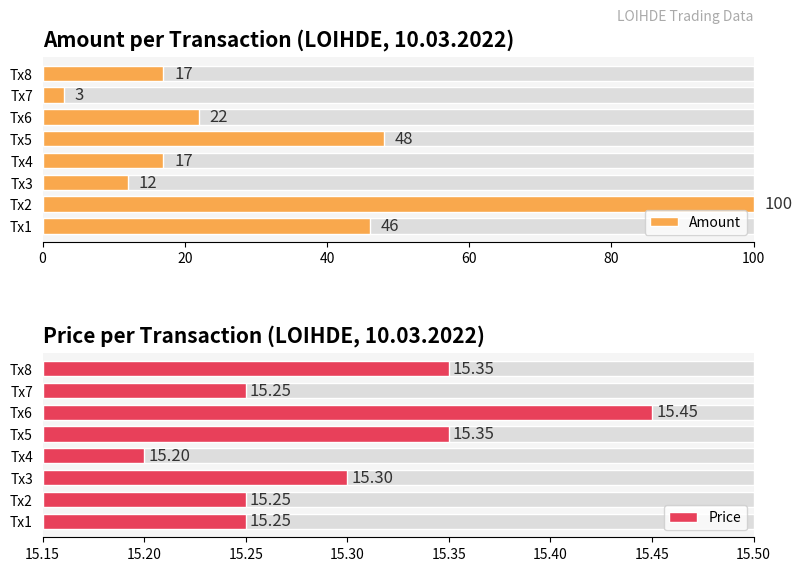

Between Tx1 and Tx4, which series saw the biggest shift?

Amount